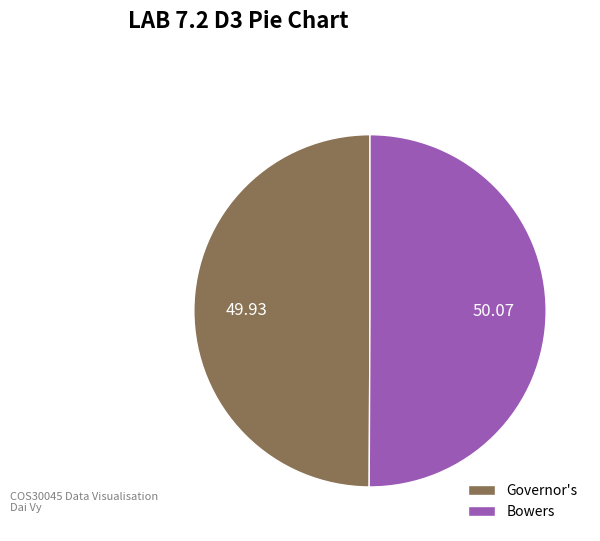

What is the ratio of the value at Governor's to the value at Bowers?

1.0